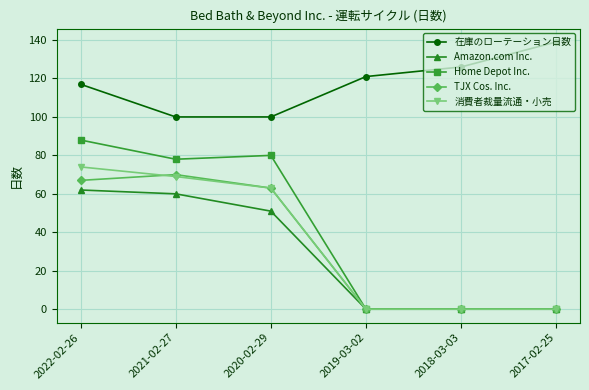

Rank the series at 2022-02-26 from highest to lowest value.

在庫のローテーション日数, Home Depot Inc., 消費者裁量流通・小売, TJX Cos. Inc., Amazon.com Inc.